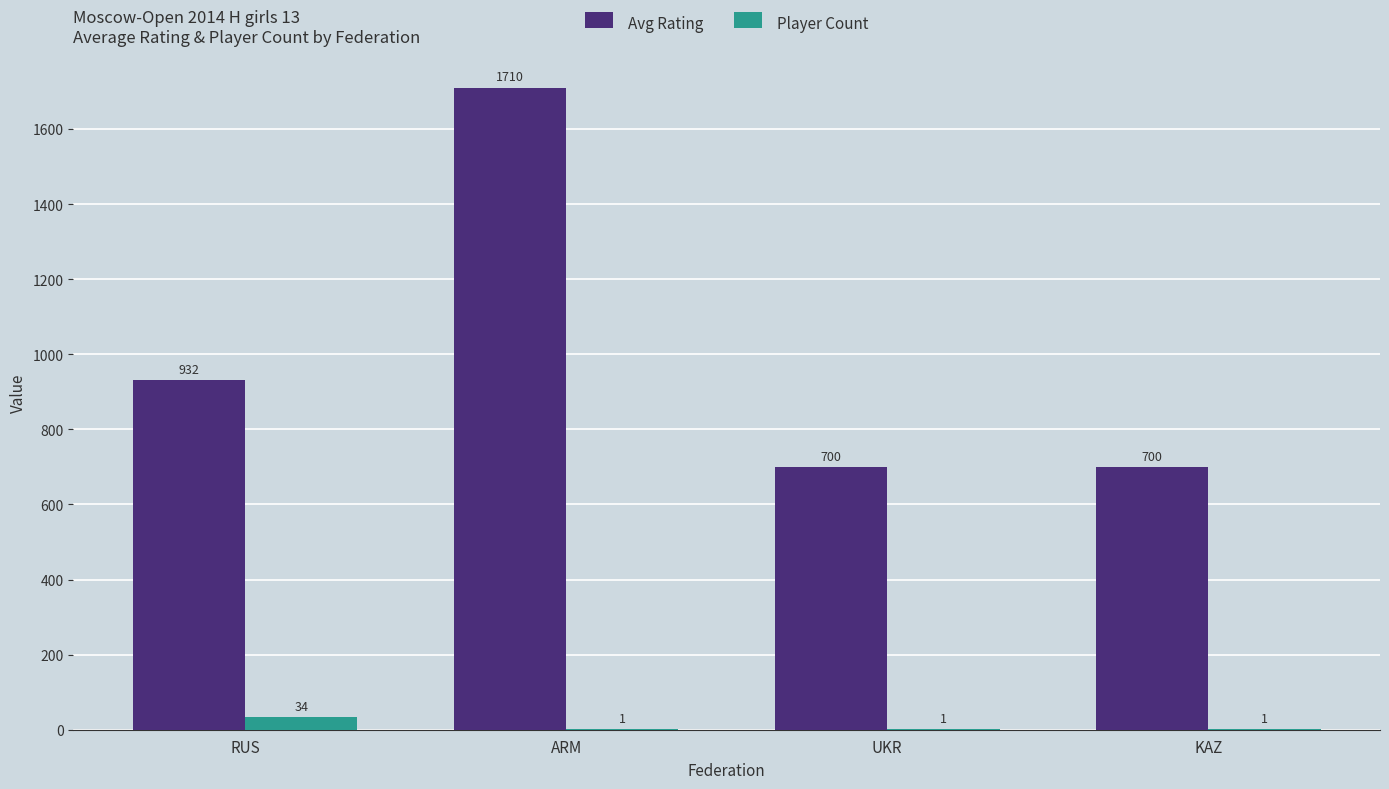

Reading left to right, what are all the values shown in this chart?

Avg Rating: 932	1710	700	700
Player Count: 34	1	1	1